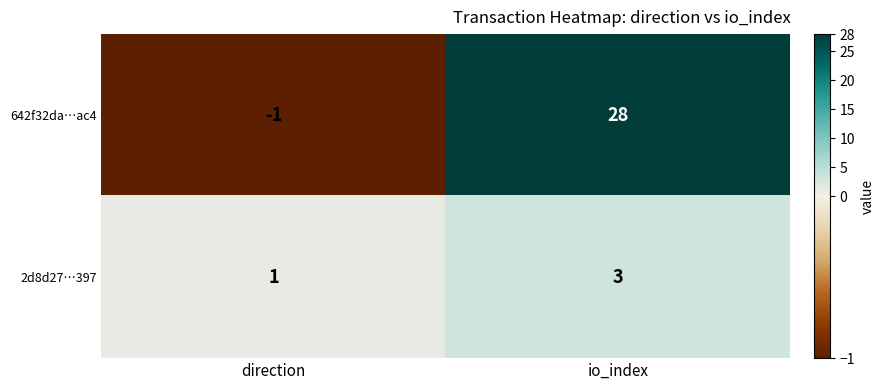

Rank the series by their average value, from highest to lowest.

642f32da…ac4, 2d8d27…397